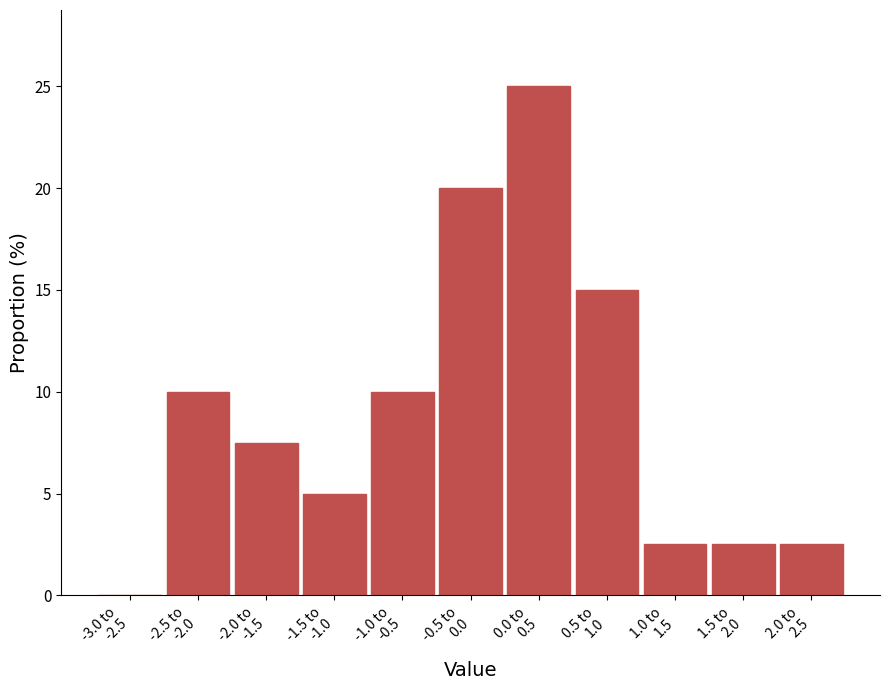

What is the greatest value displayed?

25.0